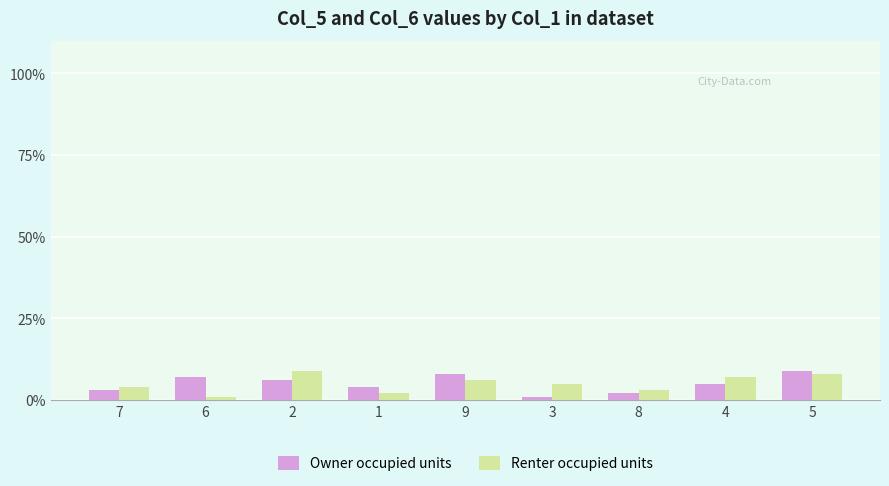

Reading left to right, extract all data points from this chart.

Owner occupied units: 7=3	6=7	2=6	1=4	9=8	3=1	8=2	4=5	5=9
Renter occupied units: 7=4	6=1	2=9	1=2	9=6	3=5	8=3	4=7	5=8